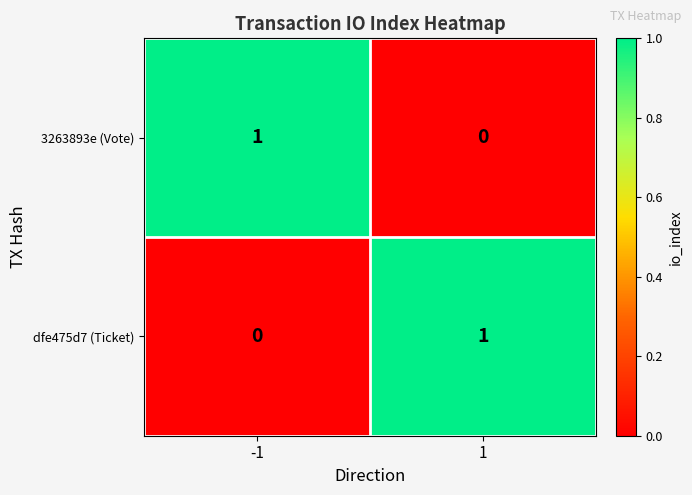

Reading right to left, extract all data points from this chart.

3263893e (Vote): 0	1
dfe475d7 (Ticket): 1	0